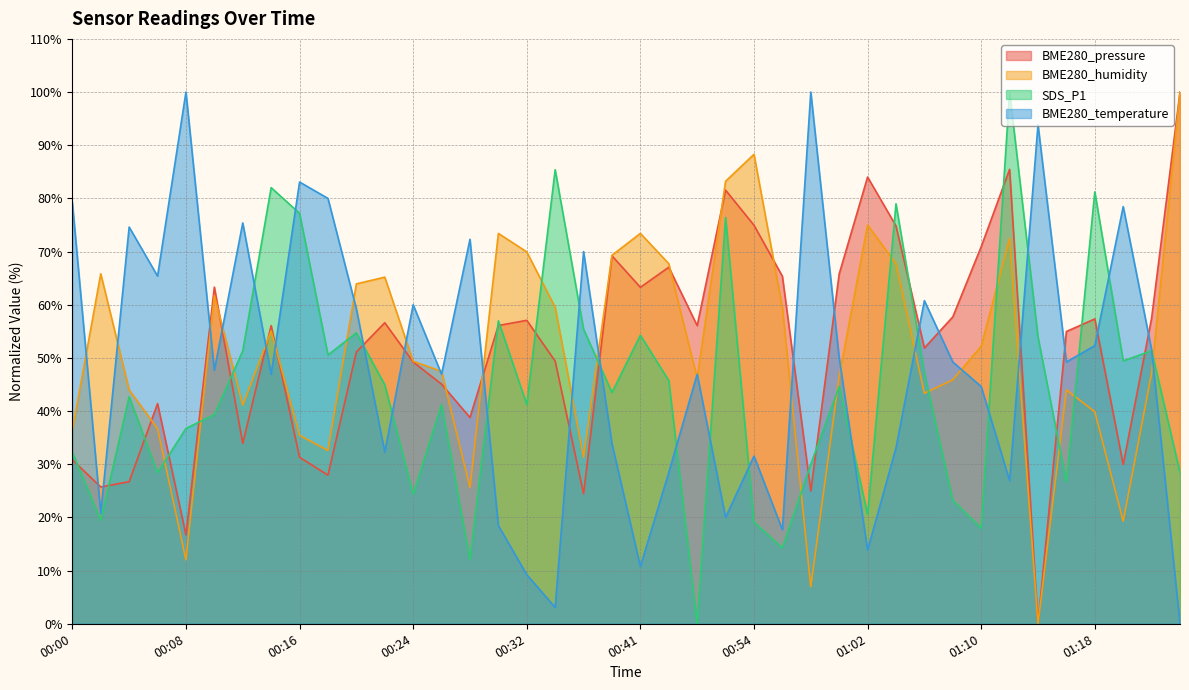

Which series has the largest total across all categories?

BME280_pressure